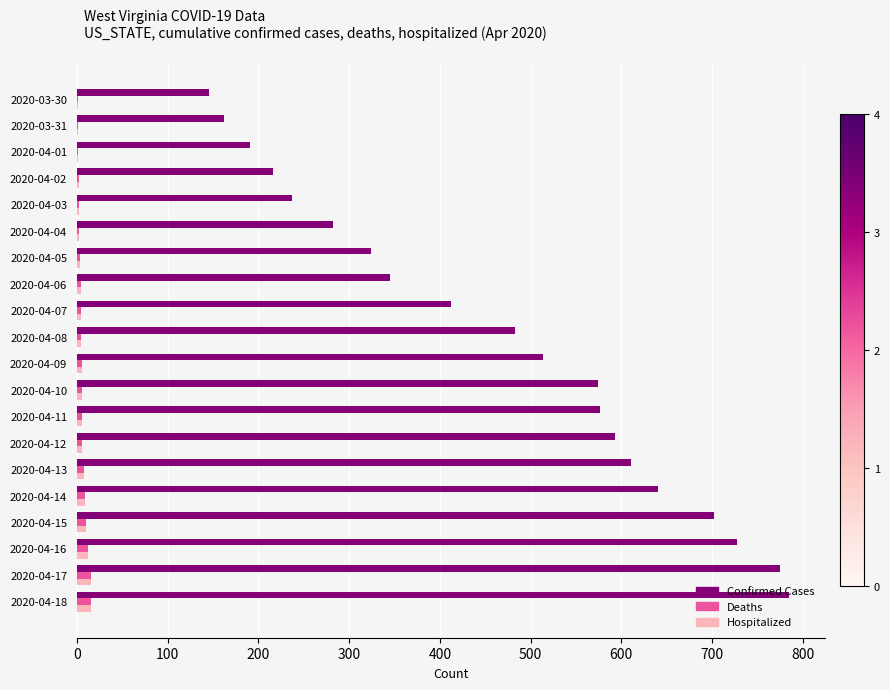

What are all the series names shown in the legend?

Confirmed Cases, Deaths, Hospitalized